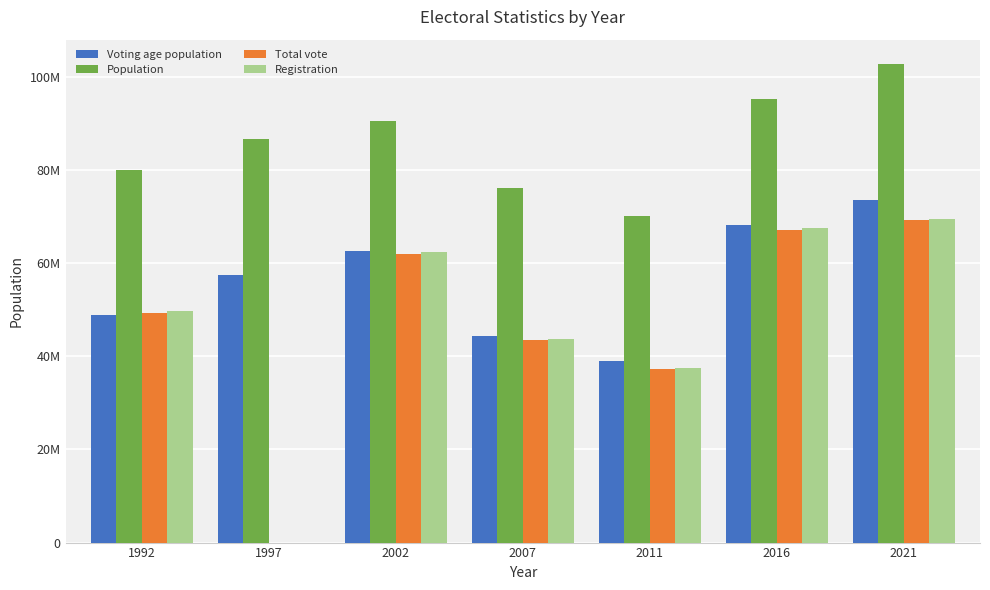

What are all the series names shown in the legend?

Voting age population, Population, Total vote, Registration